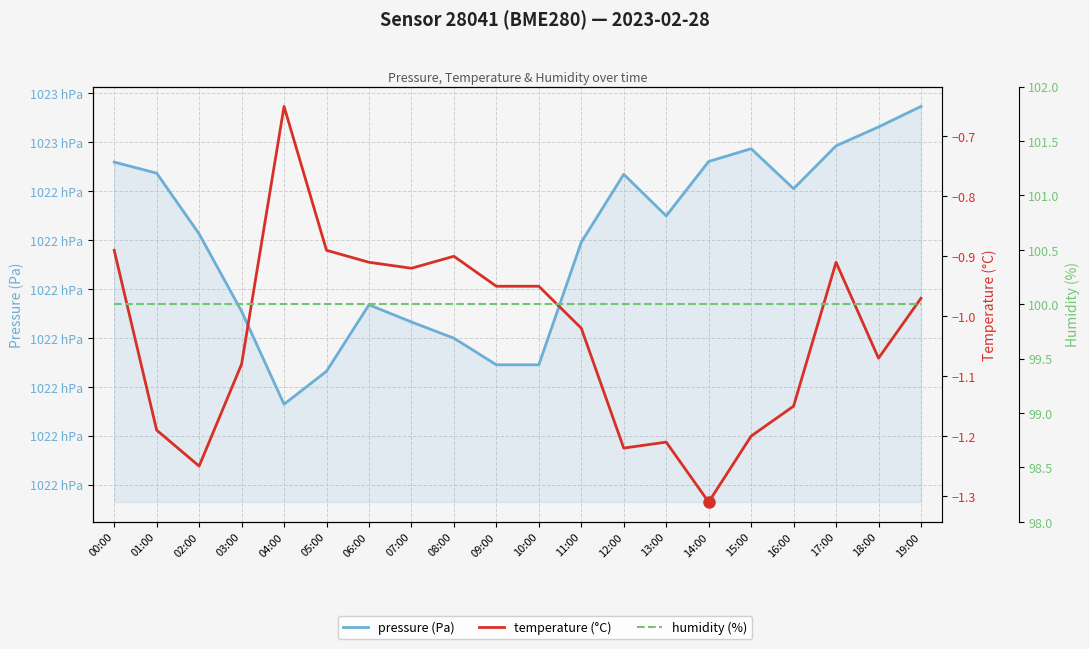

Rank the series at 18:00 from lowest to highest value.

temperature (°C), humidity (%), pressure (Pa)